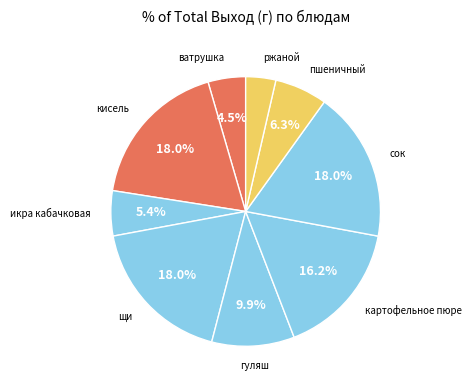

How many slices are in this pie chart?

9